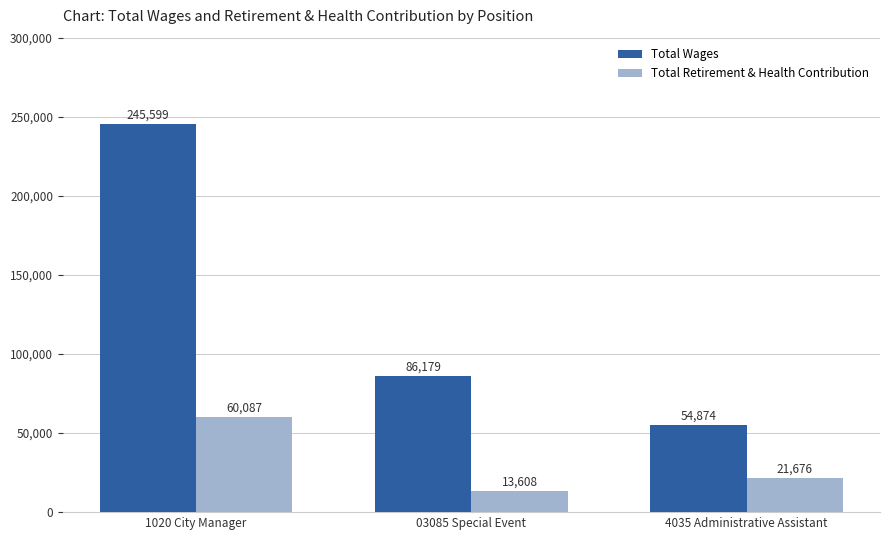

Is the value of Total Retirement & Health Contribution at 4035 Administrative Assistant greater than the value of Total Wages at 4035 Administrative Assistant?

No